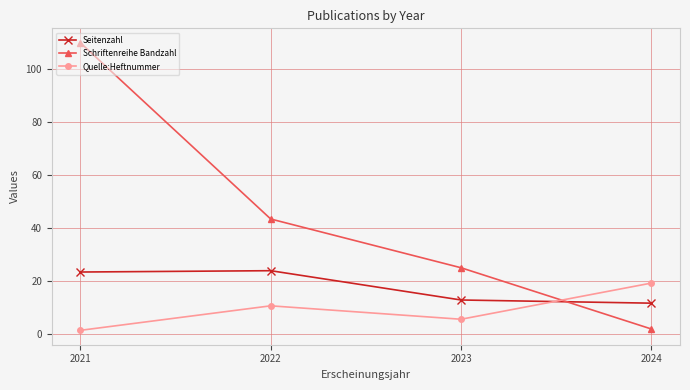

Rank the categories by Schriftenreihe Bandzahl value from lowest to highest.

2024, 2023, 2022, 2021